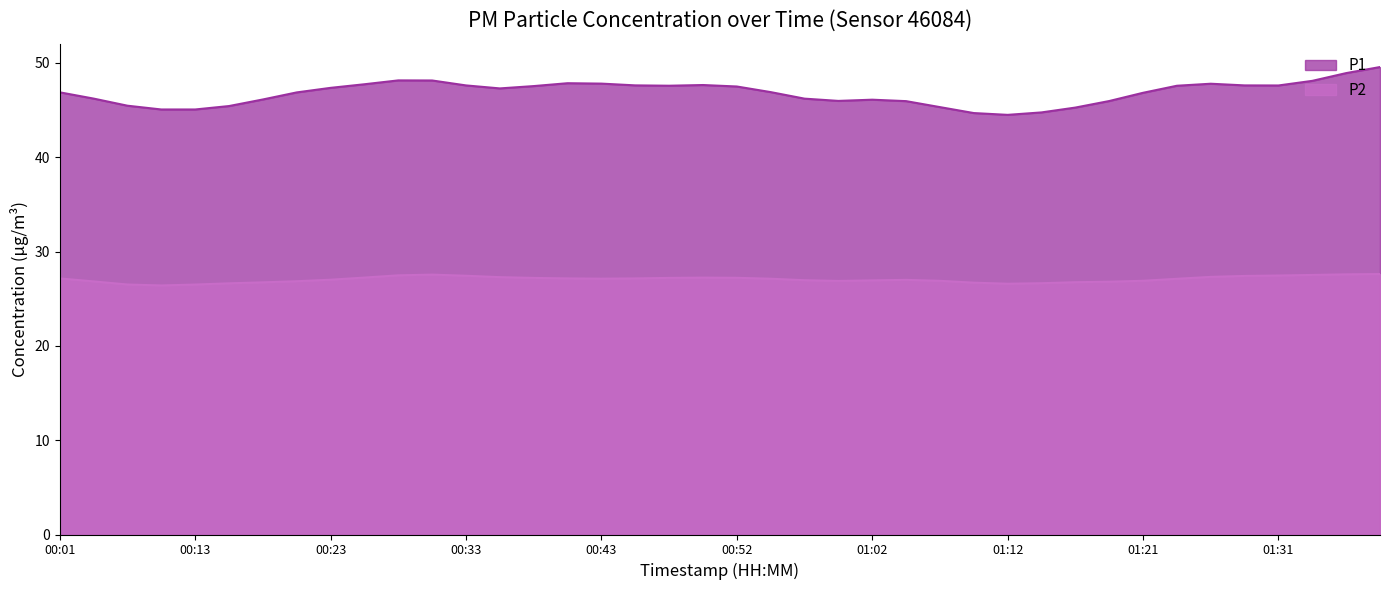

True or false: P2 and P1 cross at least once.

False